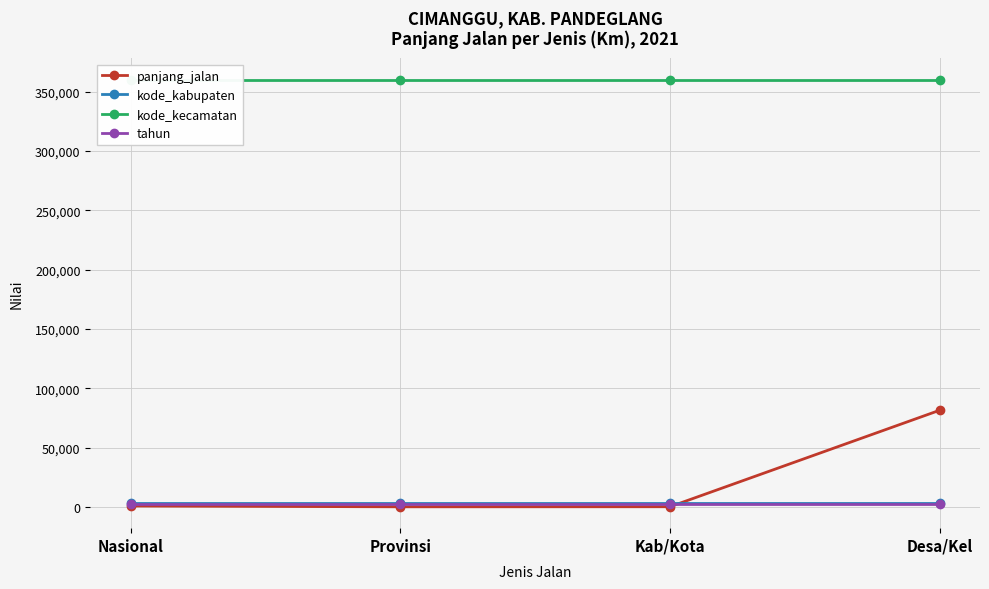

Which category has the lowest value in the kode_kecamatan series?

Nasional